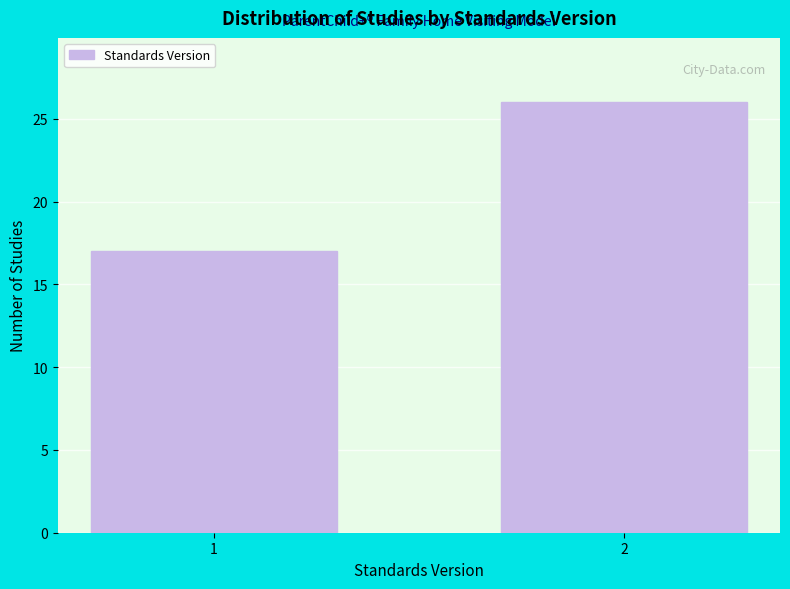

Reading right to left, what are all the values shown in this chart?

2=26	1=17